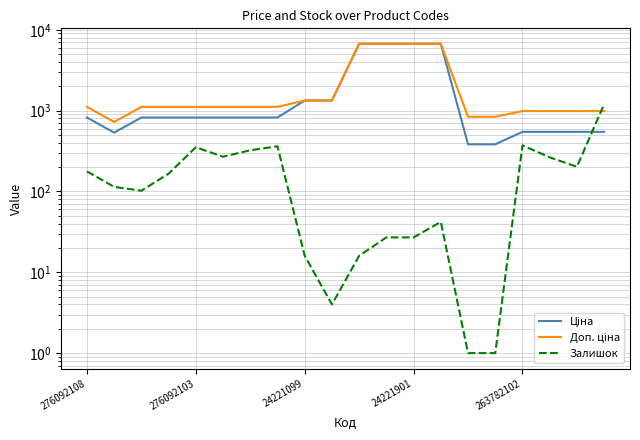

Reading left to right, what are all the values shown in this chart?

Ціна: 822.0	534.3	822.0	822.0	822.0	822.0	822.0	822.0	1332.7	1332.7	6710.2	6710.2	6710.2	6710.2	382.9	382.9	546.4	546.4	546.4	546.4
Доп. ціна: 1114.0	724.0	1114.0	1114.0	1114.0	1114.0	1114.0	1114.0	1333.0	1333.0	6710.2	6710.2	6710.2	6710.2	840.0	840.0	986.2	986.2	986.2	986.2
Залишок: 177.0	114.0	102.0	166.0	352.0	269.0	323.0	362.0	16.0	4.0	16.0	27.0	27.0	42.0	1.0	1.0	372.0	264.0	202.0	1203.0